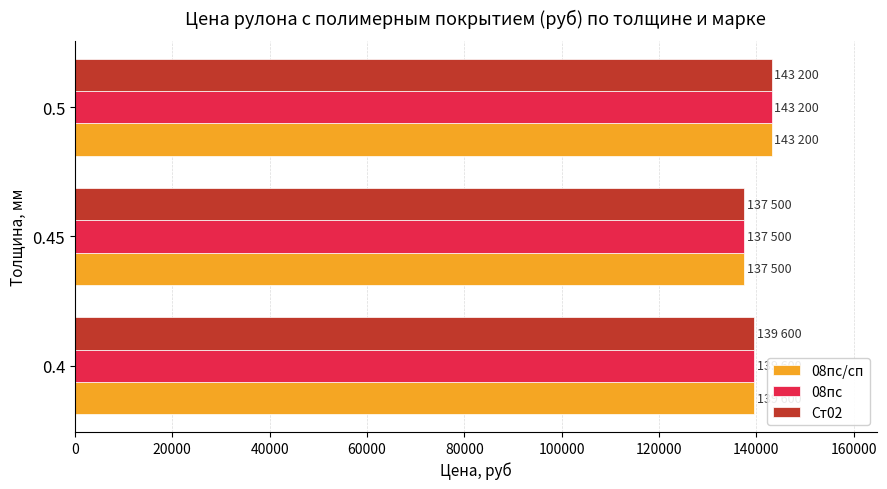

At which category is the sum across all series the highest?

0.5